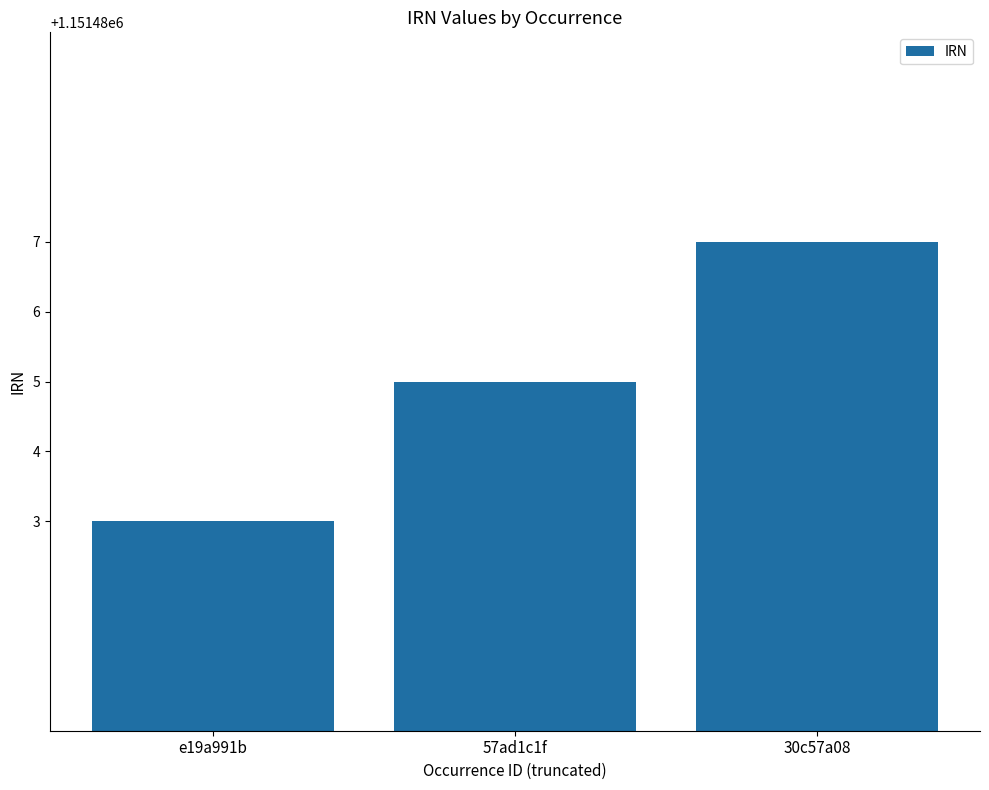

Count the values in the range 1151483 to 1151487.

3